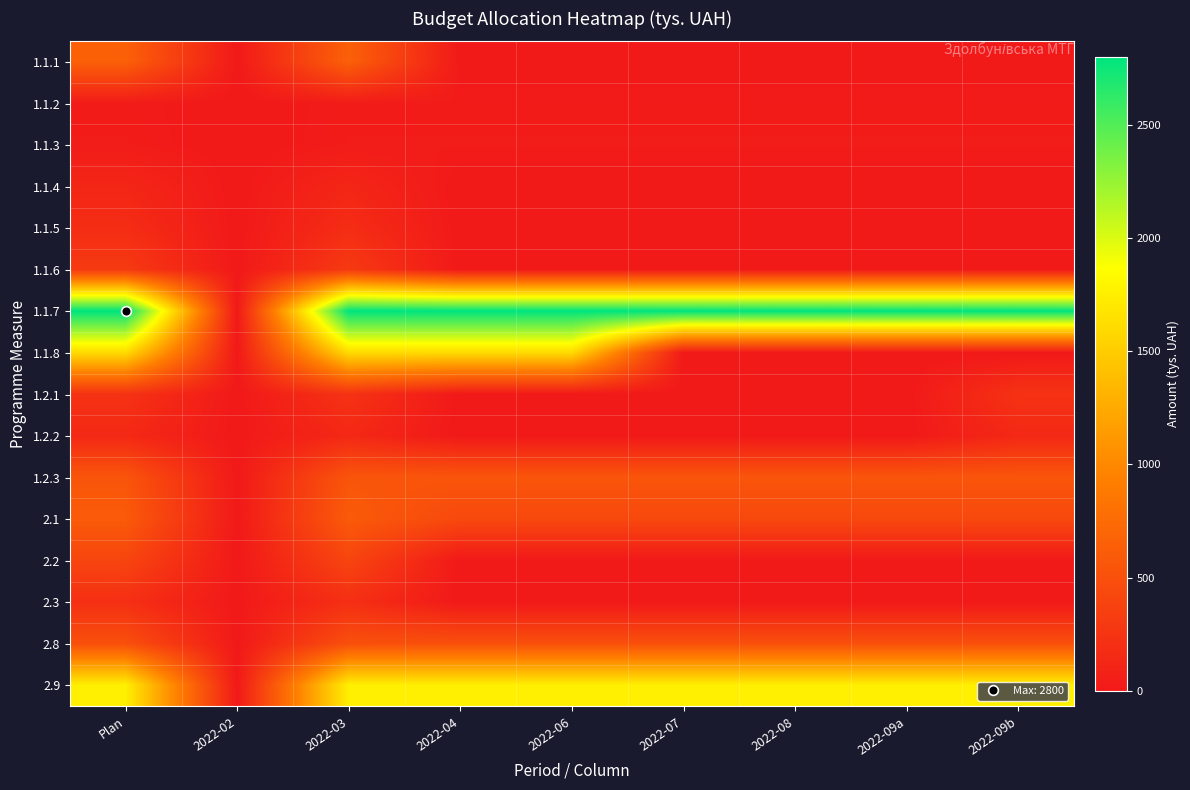

Which series has the widest spread of values?

1.1.7